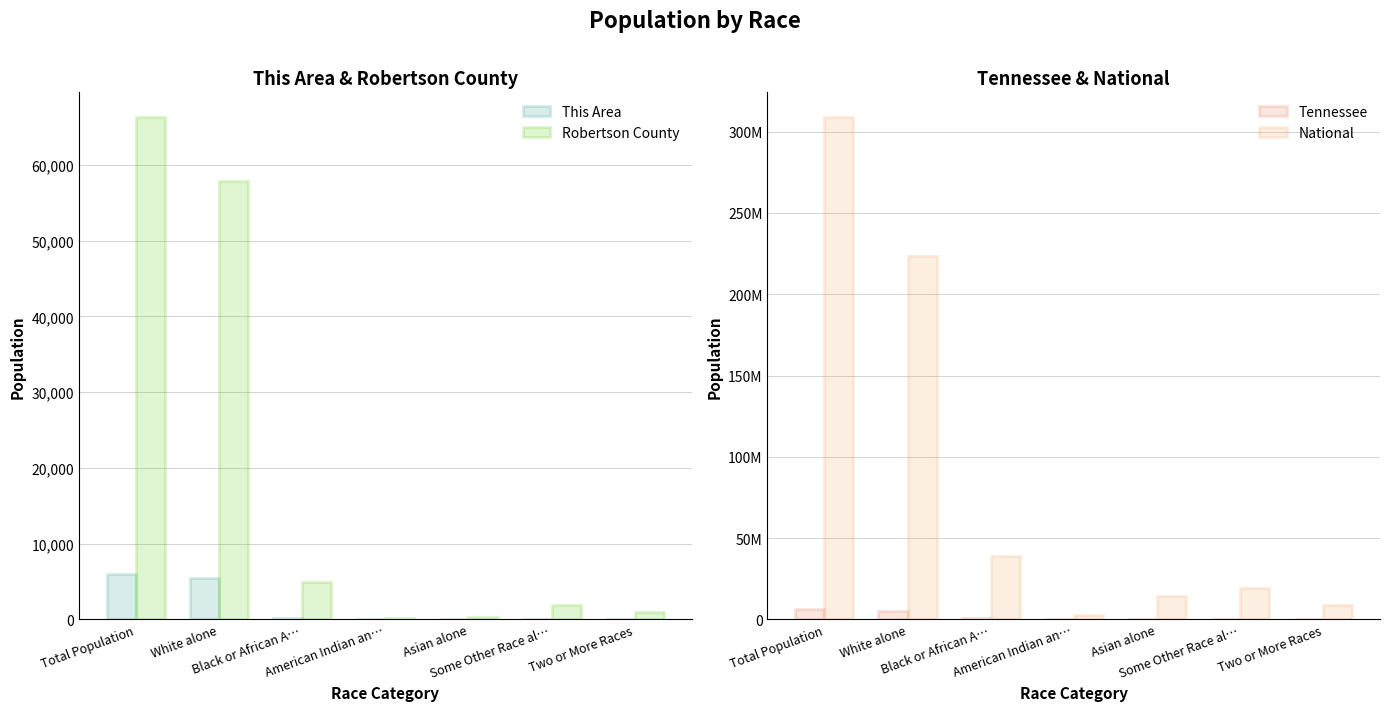

What is the value of the Robertson County bar at the 3rd from the left?

4934